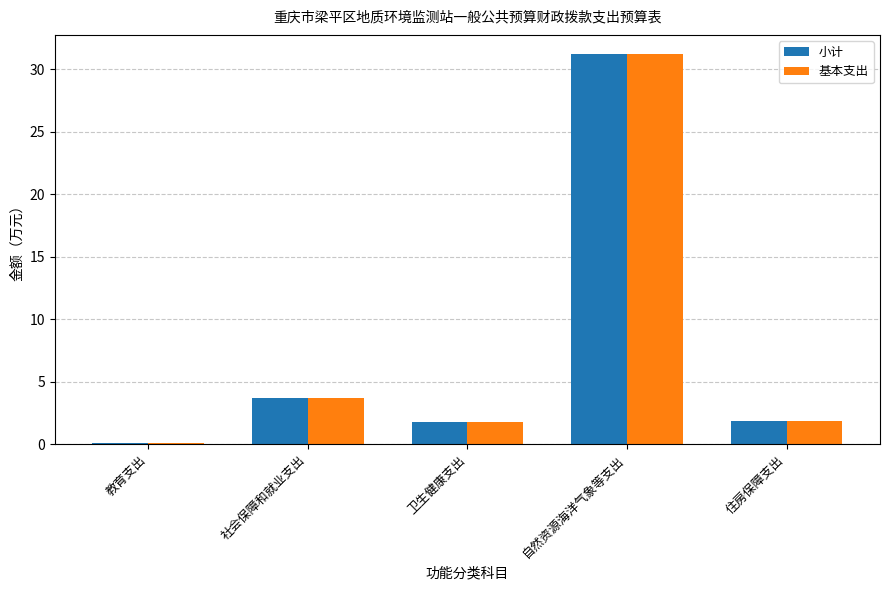

At which category is the sum across all series the highest?

自然资源海洋气象等支出